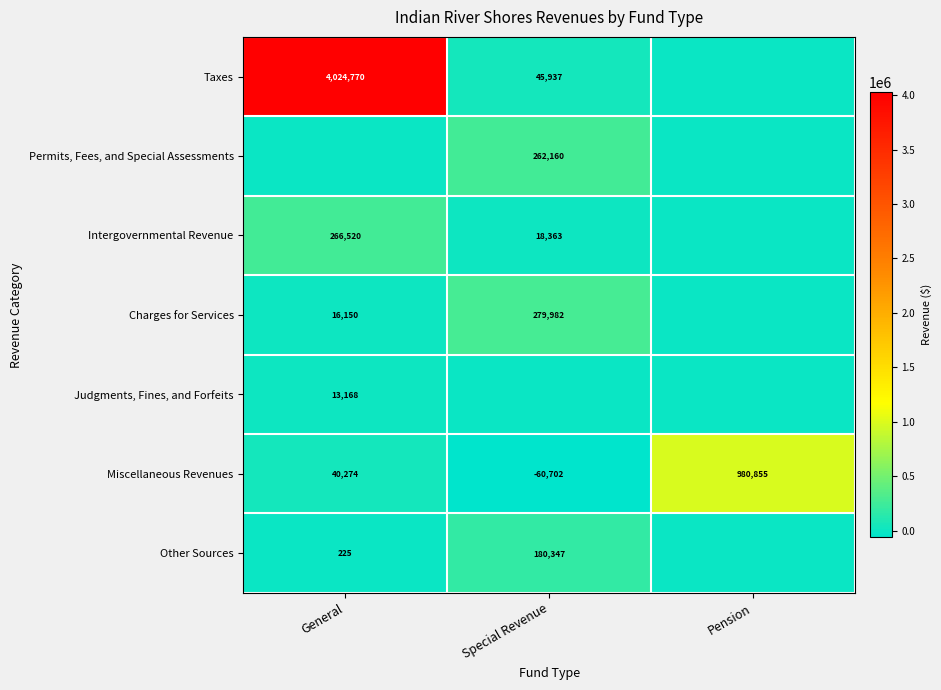

How many series are shown in this chart?

7